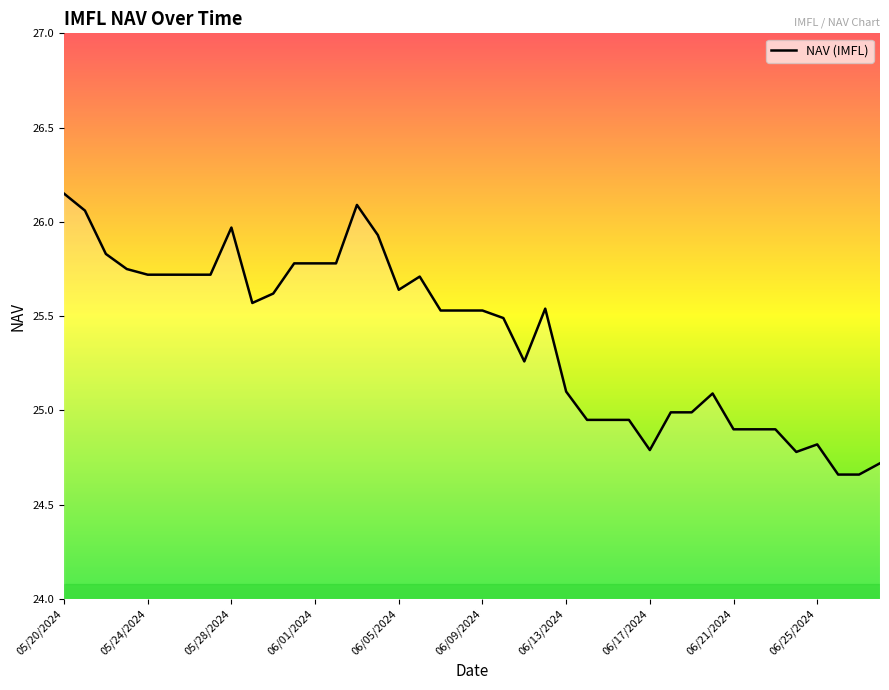

What is the difference between the maximum and minimum values?

1.5